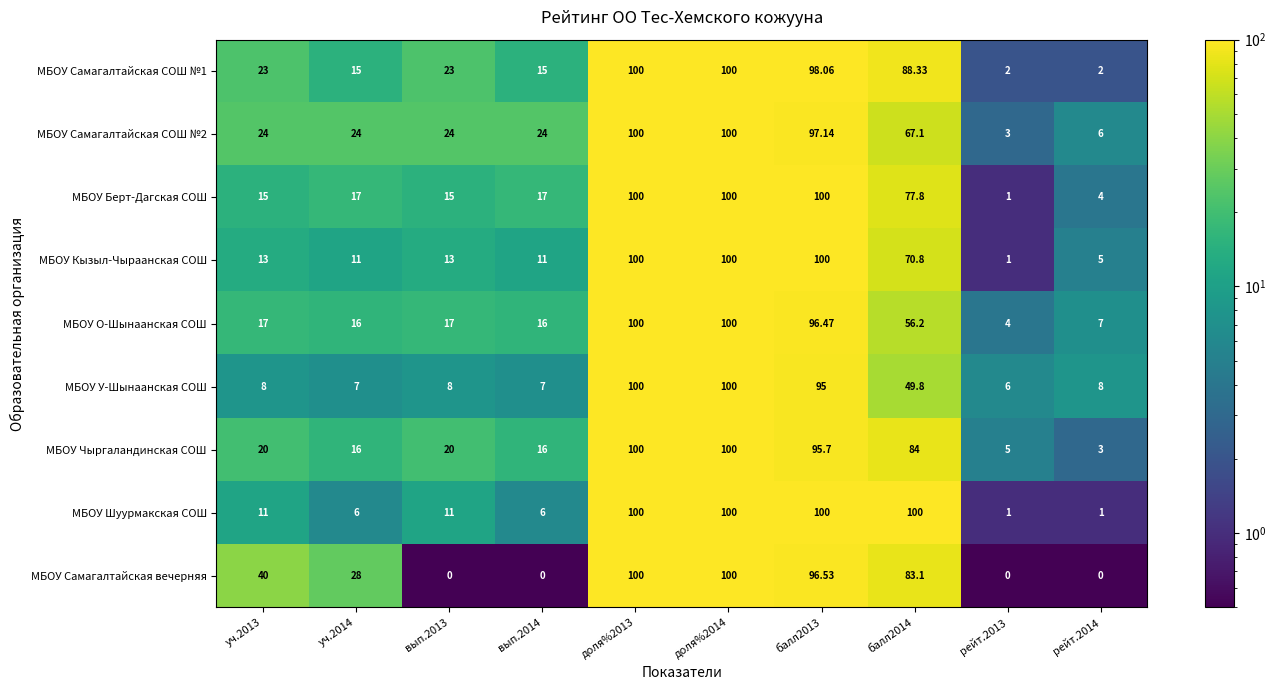

Which series has the largest range (max minus min)?

МБОУ Самагалтайская вечерняя